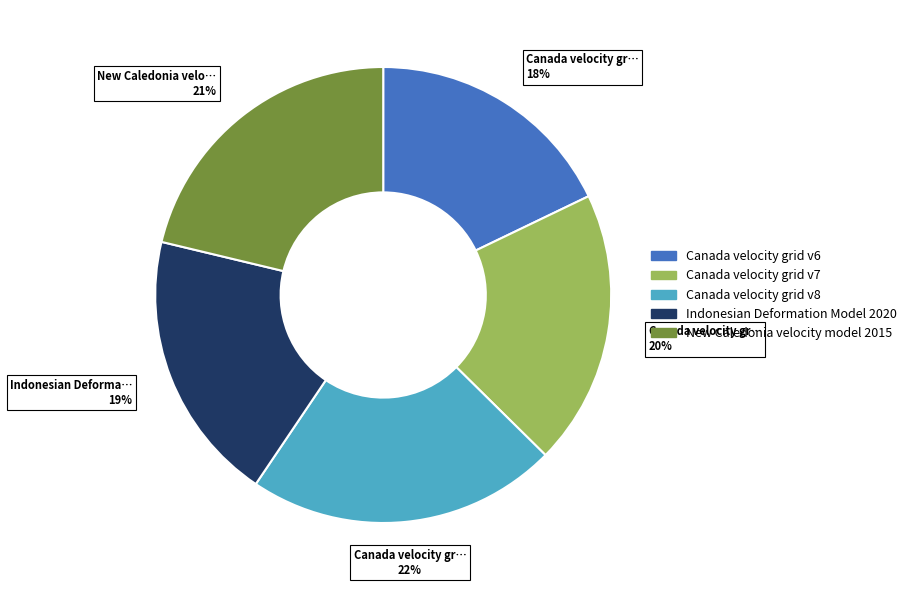

Approximately how many times larger is the value at Canada velocity grid v8 compared to Canada velocity grid v7?

1.1